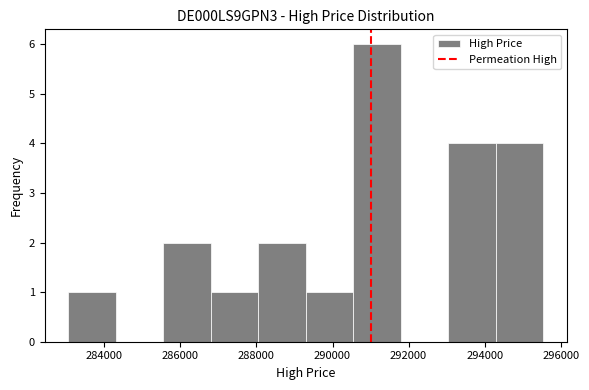

Reading left to right, list every bar in this chart as the range it spans on the x-axis followed by its height. Neither the bar edges nor the heights are printed on the chart, so give them approximately, as read against the axes.

283000 to 284400: 1
284400 to 285600: 0
285600 to 286800: 2
286800 to 288000: 1
288000 to 289200: 2
289200 to 290600: 1
290600 to 291800: 6
291800 to 293000: 0
293000 to 294200: 4
294200 to 295600: 4